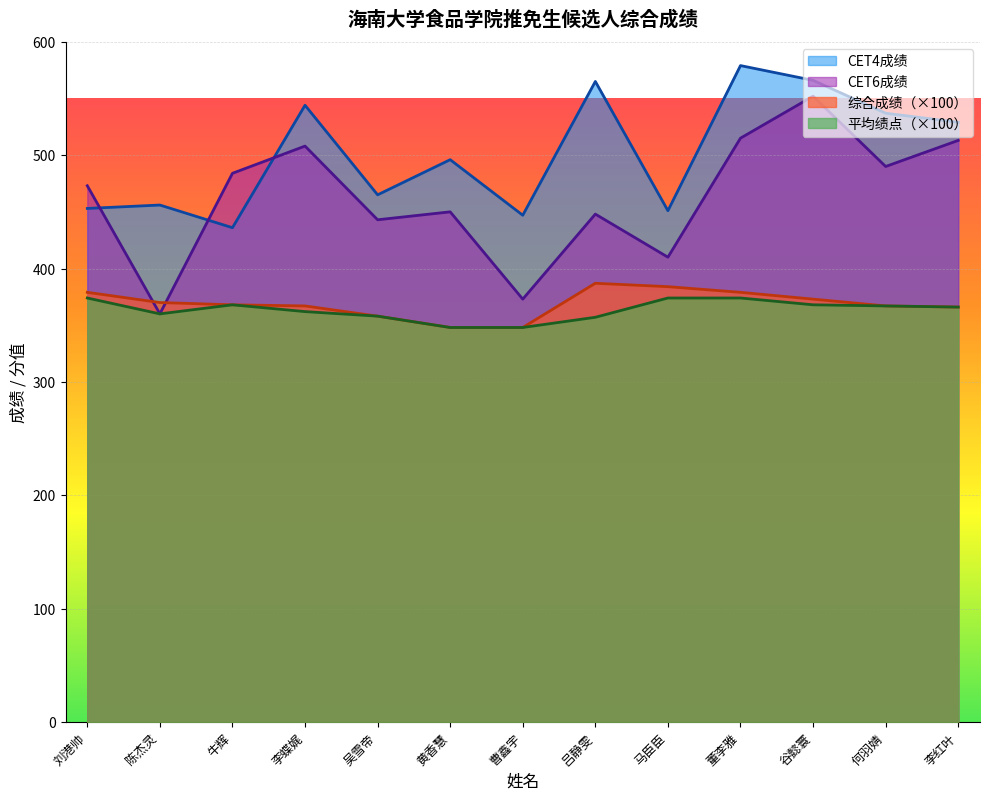

Is the value of CET4成绩 at 何羽婧 greater than the value of 综合成绩（P0+T） at 谷懿寰?

Yes